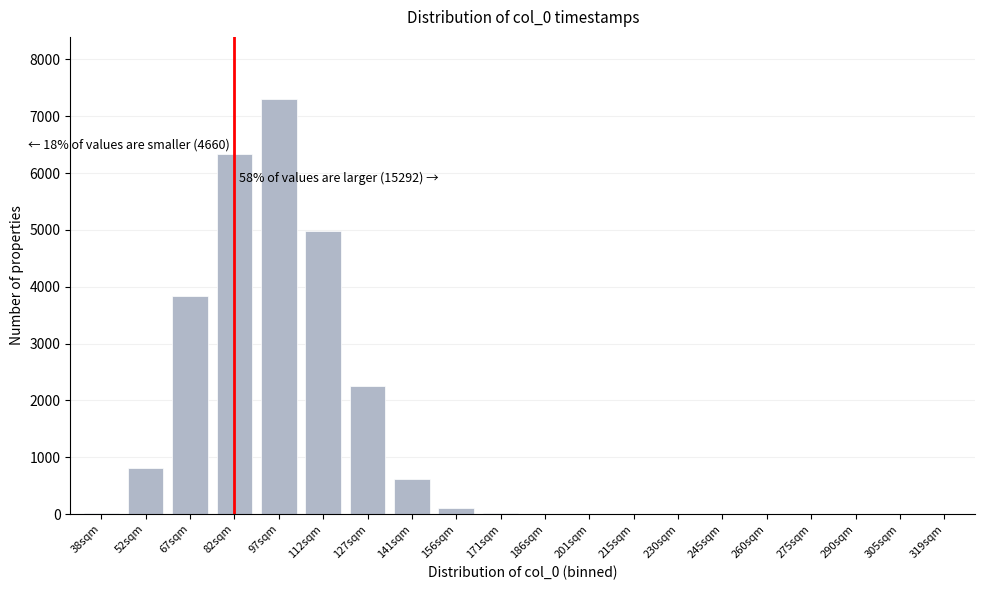

What is the change in value from 127sqm to 290sqm?

-2253